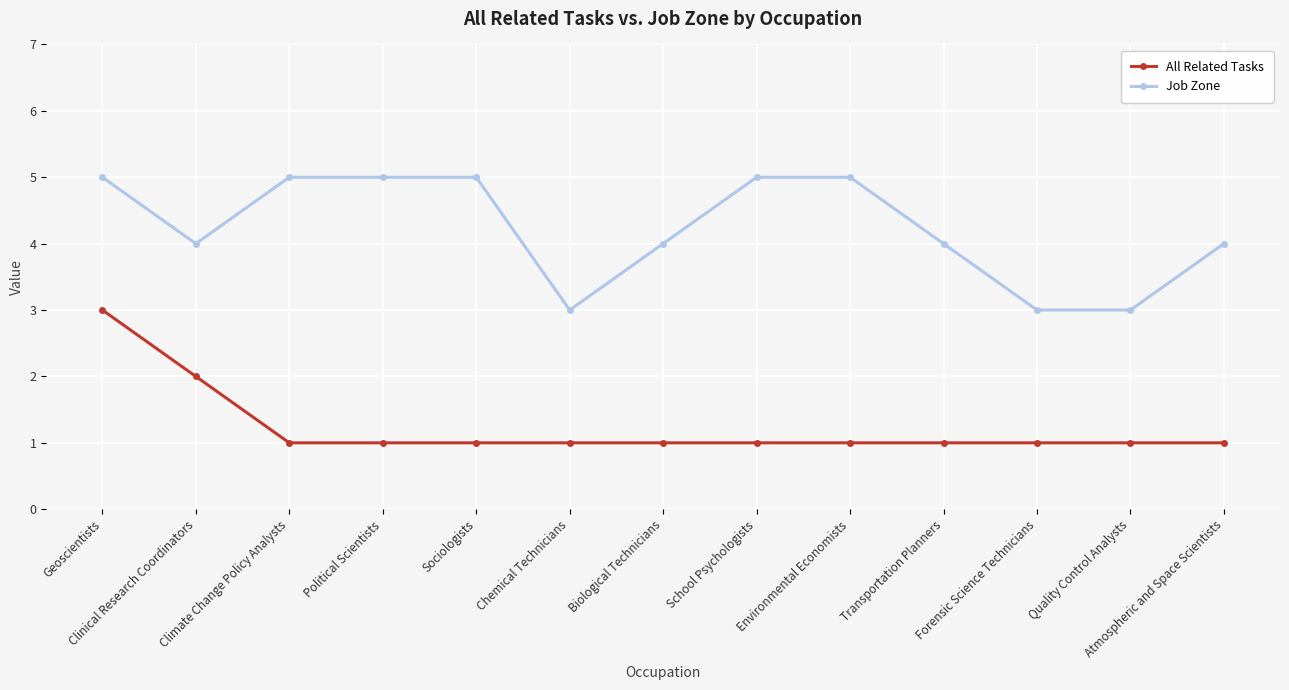

What is the average value of the All Related Tasks series?

1